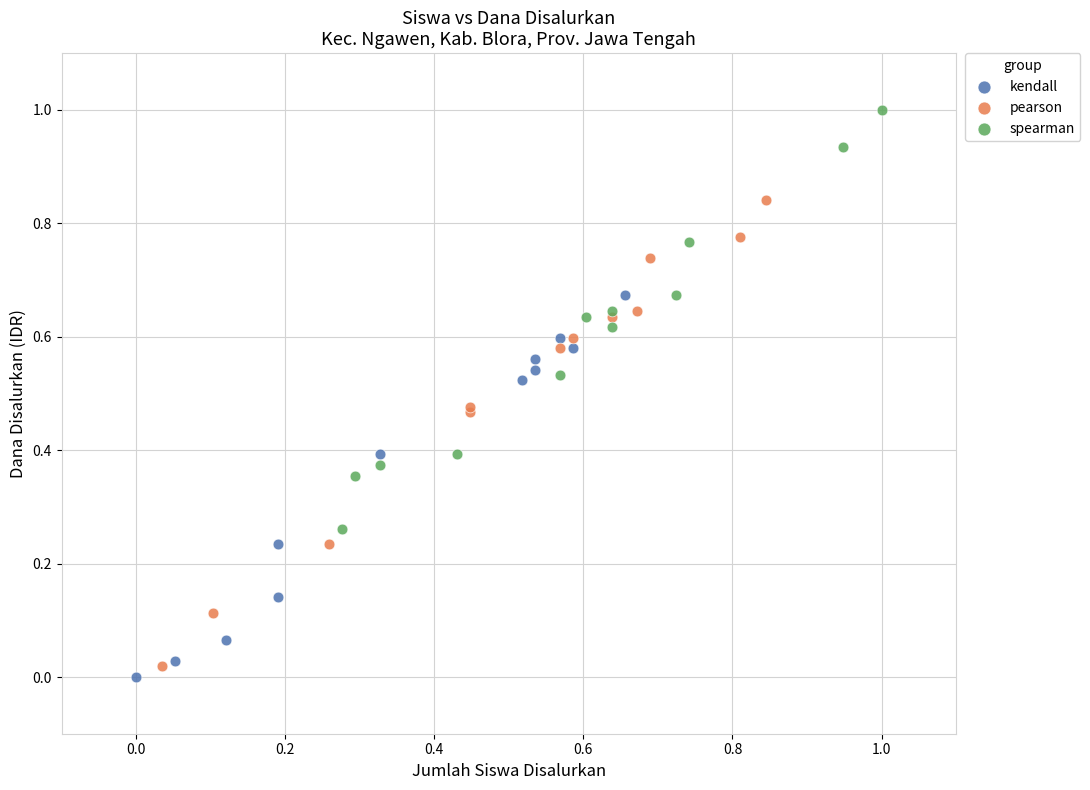

Which series reaches the maximum Y coordinate?

spearman